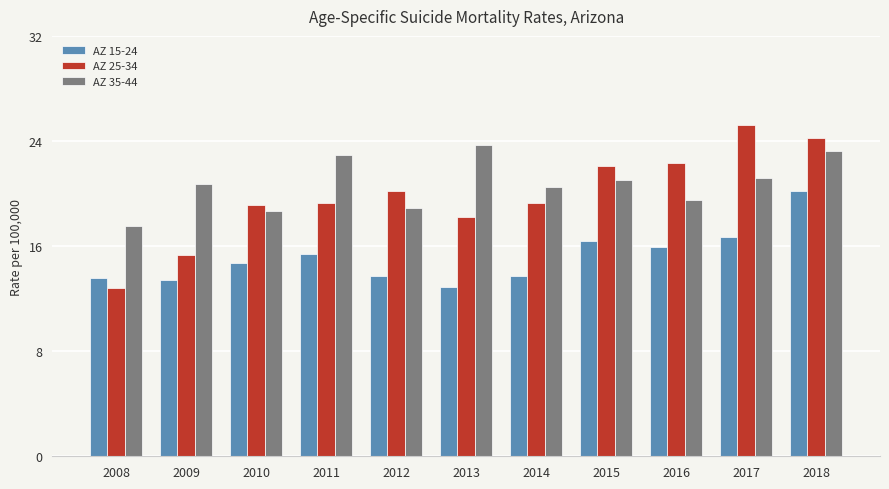

How many data points does each series have?

11